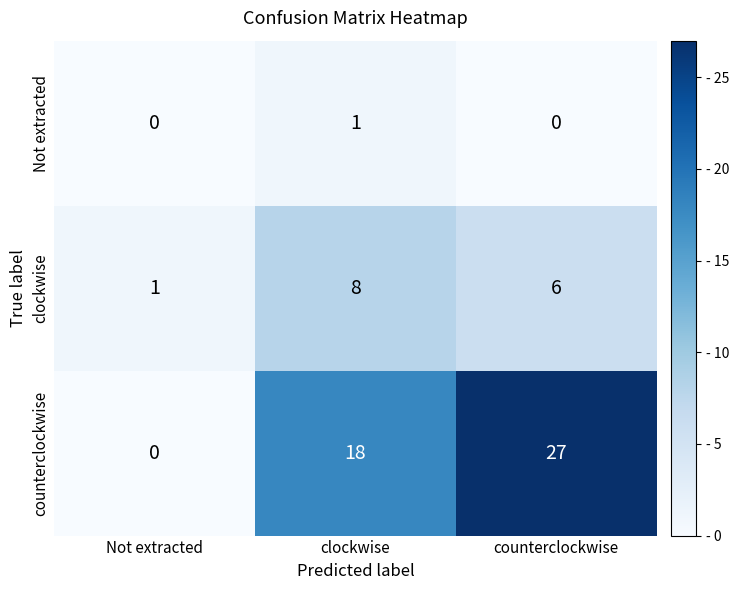

Between clockwise and counterclockwise, which series saw the biggest shift?

counterclockwise